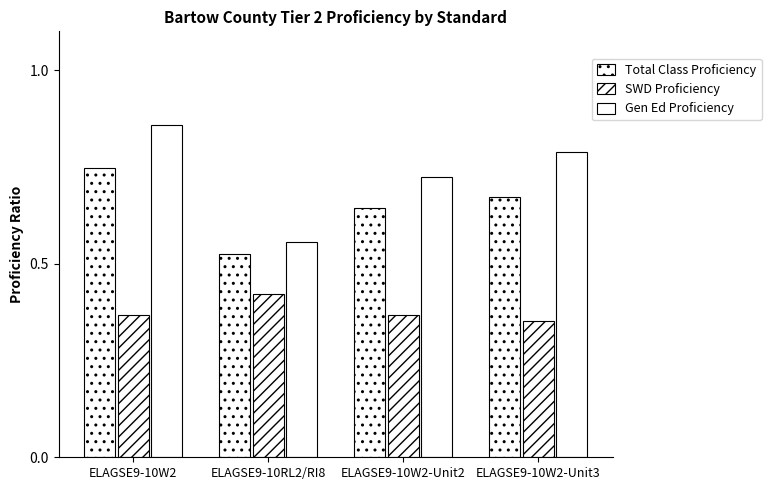

Is the value of Total Class Proficiency at ELAGSE9-10W2-Unit3 greater than the value of Gen Ed Proficiency at ELAGSE9-10RL2/RI8?

Yes